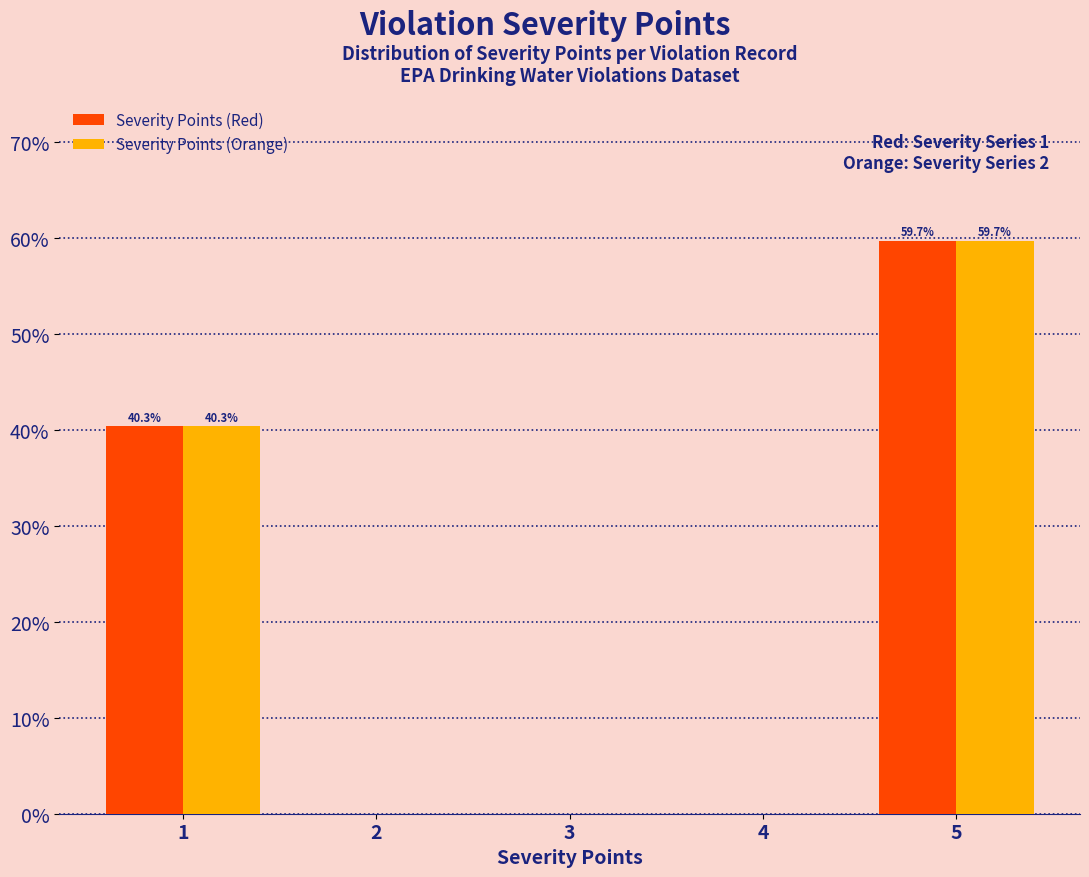

In the Severity Points (Orange) series, which range on the x-axis has the tallest bar?

4.5 to 5.5